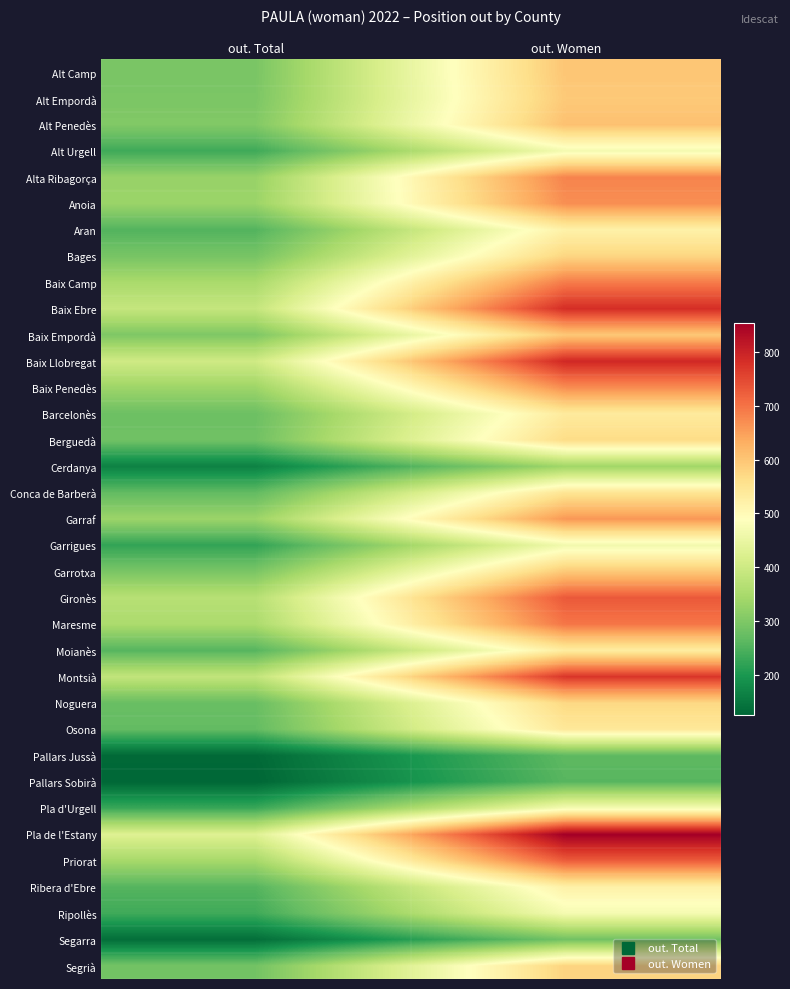

Reading left to right, extract all data points from this chart.

Alt Camp: out. Total=294	out. Women=599
Alt Empordà: out. Total=296	out. Women=594
Alt Penedès: out. Total=303	out. Women=606
Alt Urgell: out. Total=234	out. Women=469
Alta Ribagorça: out. Total=328	out. Women=681
Anoia: out. Total=332	out. Women=669
Aran: out. Total=253	out. Women=520
Bages: out. Total=291	out. Women=576
Baix Camp: out. Total=350	out. Women=690
Baix Ebre: out. Total=387	out. Women=783
Baix Empordà: out. Total=299	out. Women=596
Baix Llobregat: out. Total=403	out. Women=791
Baix Penedès: out. Total=335	out. Women=671
Barcelonès: out. Total=279	out. Women=536
Berguedà: out. Total=283	out. Women=566
Cerdanya: out. Total=165	out. Women=338
Conca de Barberà: out. Total=268	out. Women=549
Garraf: out. Total=333	out. Women=659
Garrigues: out. Total=221	out. Women=464
Garrotxa: out. Total=295	out. Women=595
Gironès: out. Total=368	out. Women=730
Maresme: out. Total=353	out. Women=697
Moianès: out. Total=256	out. Women=531
Montsià: out. Total=383	out. Women=772
Noguera: out. Total=275	out. Women=572
Osona: out. Total=269	out. Women=542
Pallars Jussà: out. Total=129	out. Women=264
Pallars Sobirà: out. Total=125	out. Women=258
Pla d'Urgell: out. Total=229	out. Women=471
Pla de l'Estany: out. Total=428	out. Women=853
Priorat: out. Total=346	out. Women=726
Ribera d'Ebre: out. Total=255	out. Women=521
Ripollès: out. Total=235	out. Women=471
Segarra: out. Total=136	out. Women=285
Segrià: out. Total=286	out. Women=579